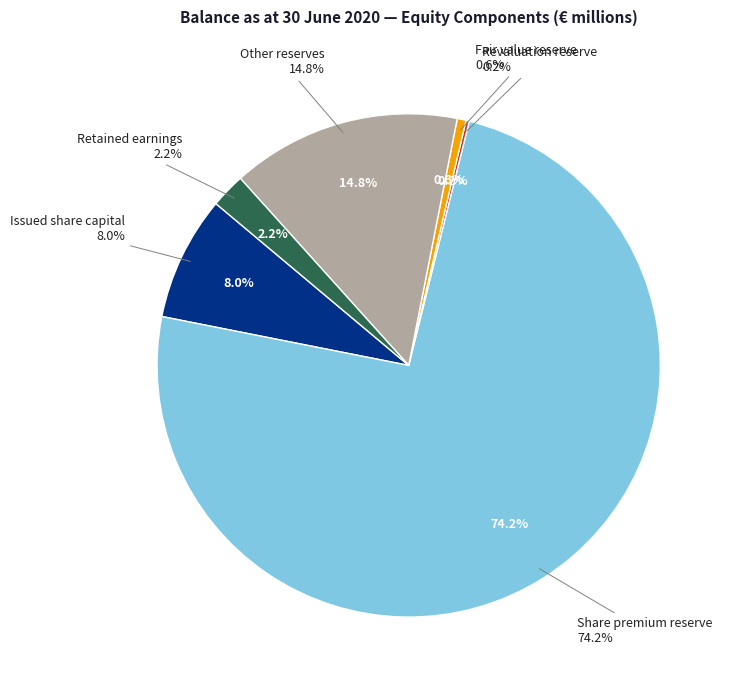

The Revaluation reserve slice represents 15% of the pie. True or false?

False